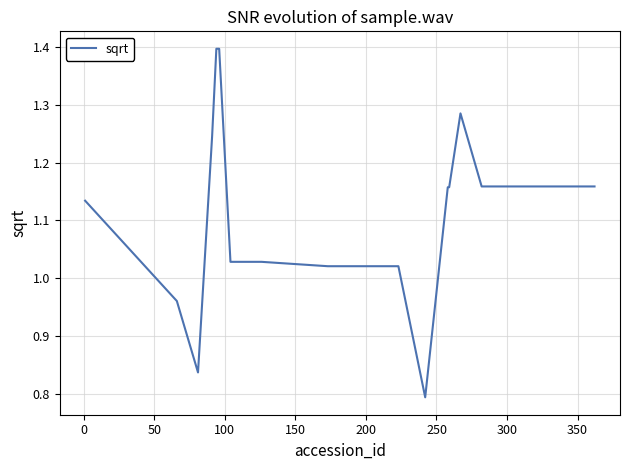

What is the maximum value shown in the chart?

1.4